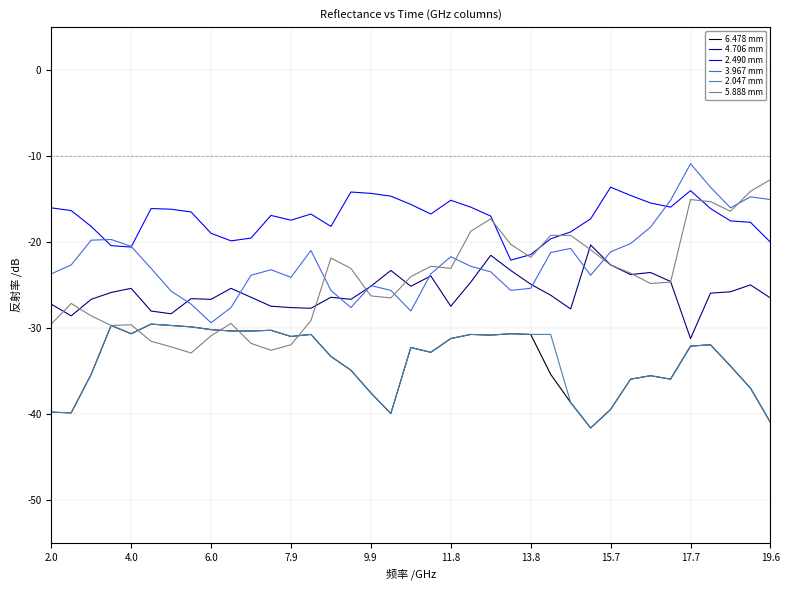

Which series has the widest spread of values?

5.888 mm